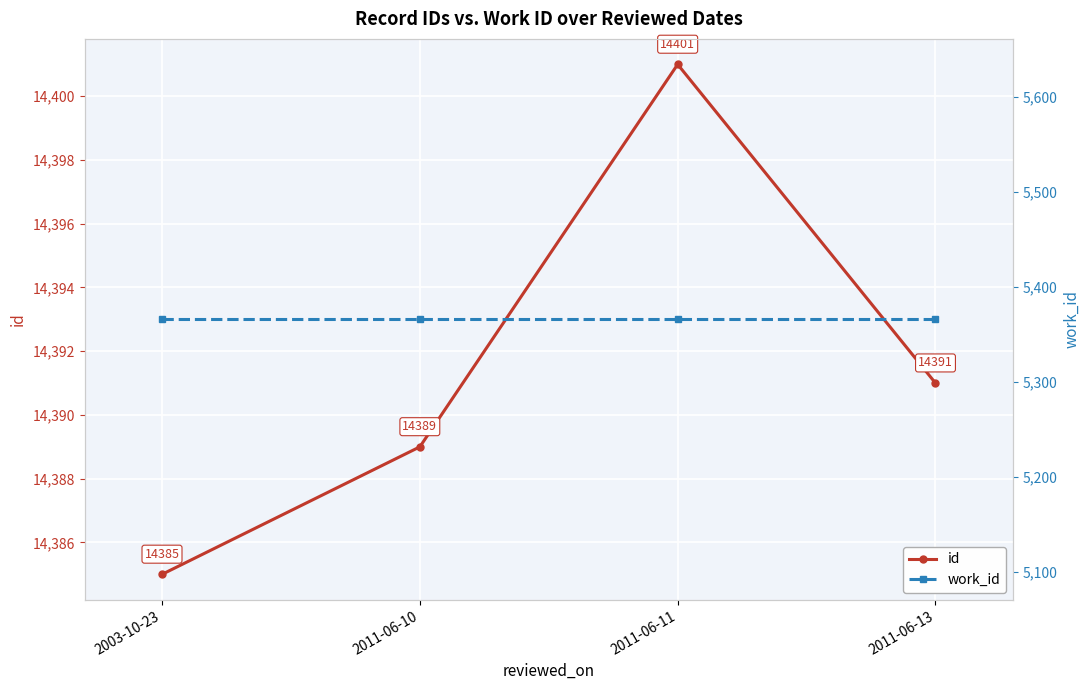

True or false: work_id and id cross at least once.

False